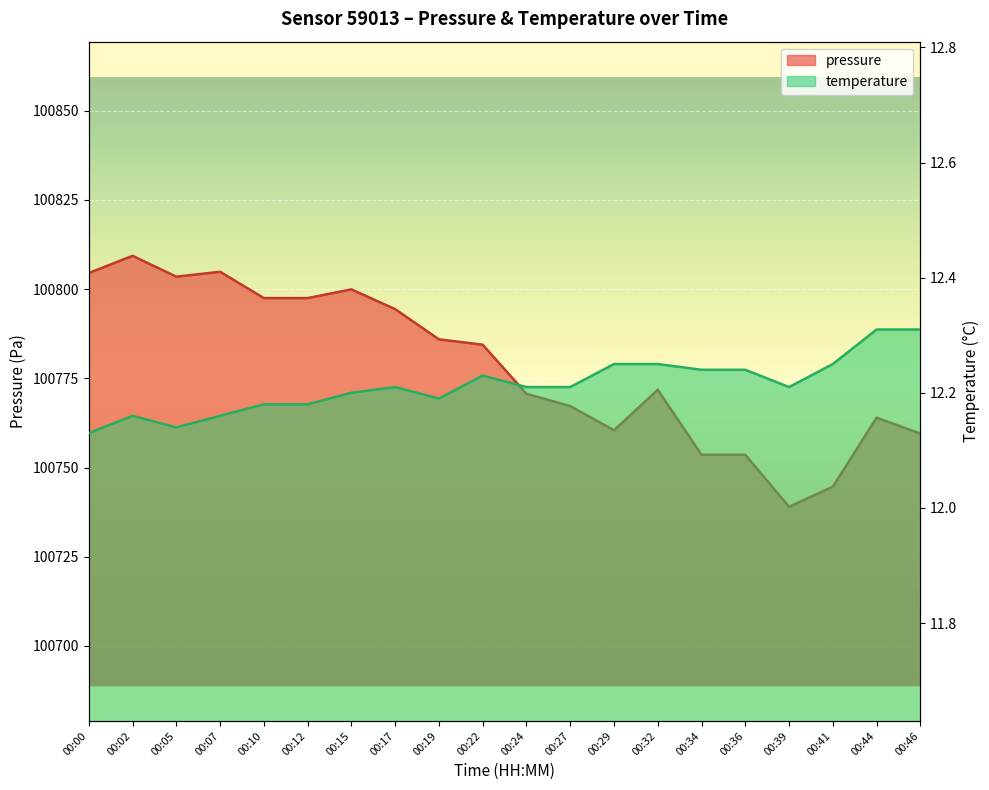

At which category does pressure reach its first local valley?

00:05